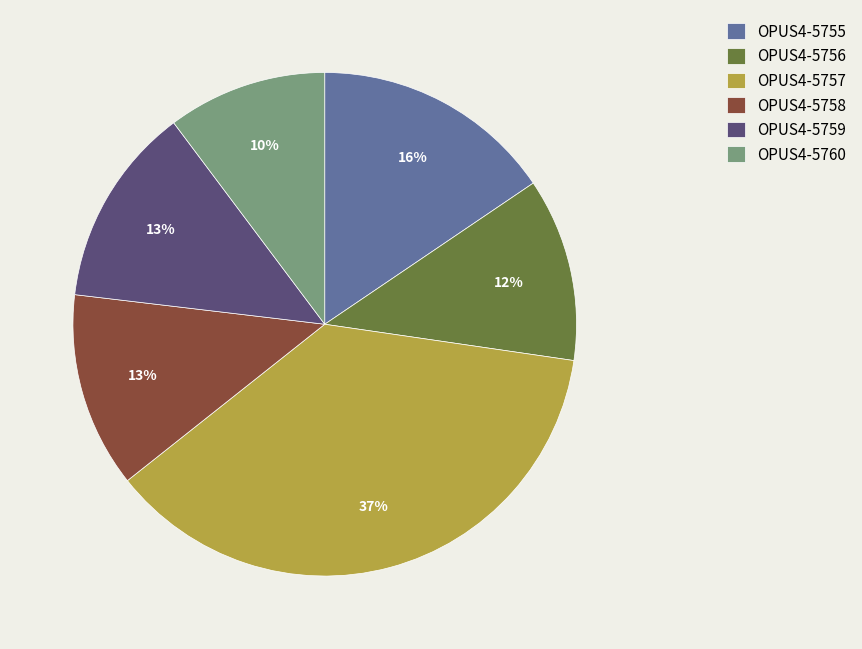

Do OPUS4-5755 and OPUS4-5758 together represent more than half of the pie?

No